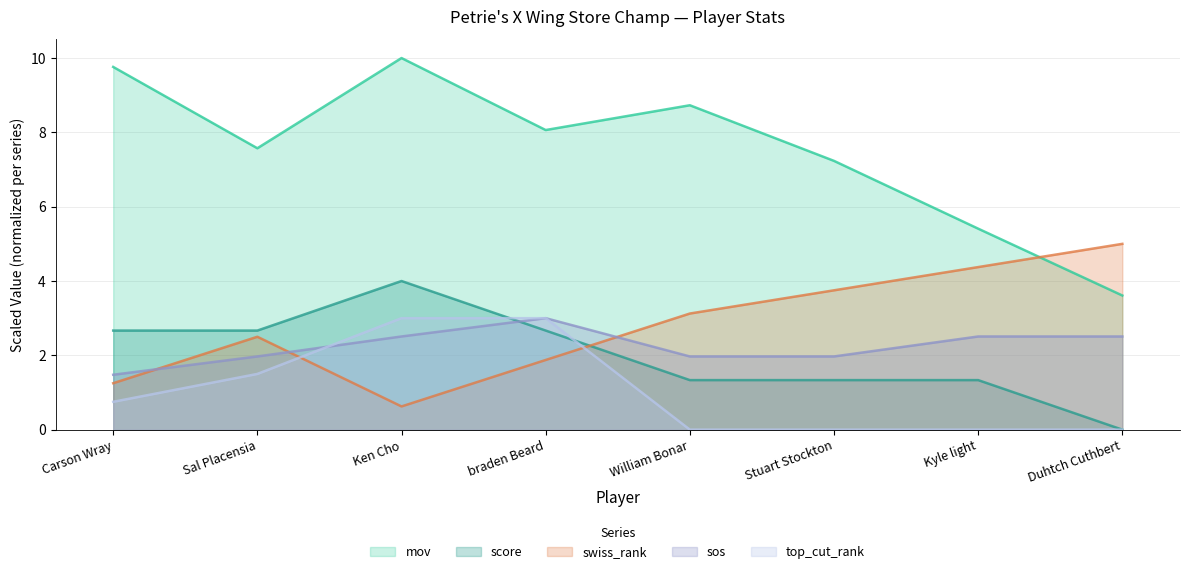

What is the approximate value of top_cut_rank at Sal Placensia?

1.5